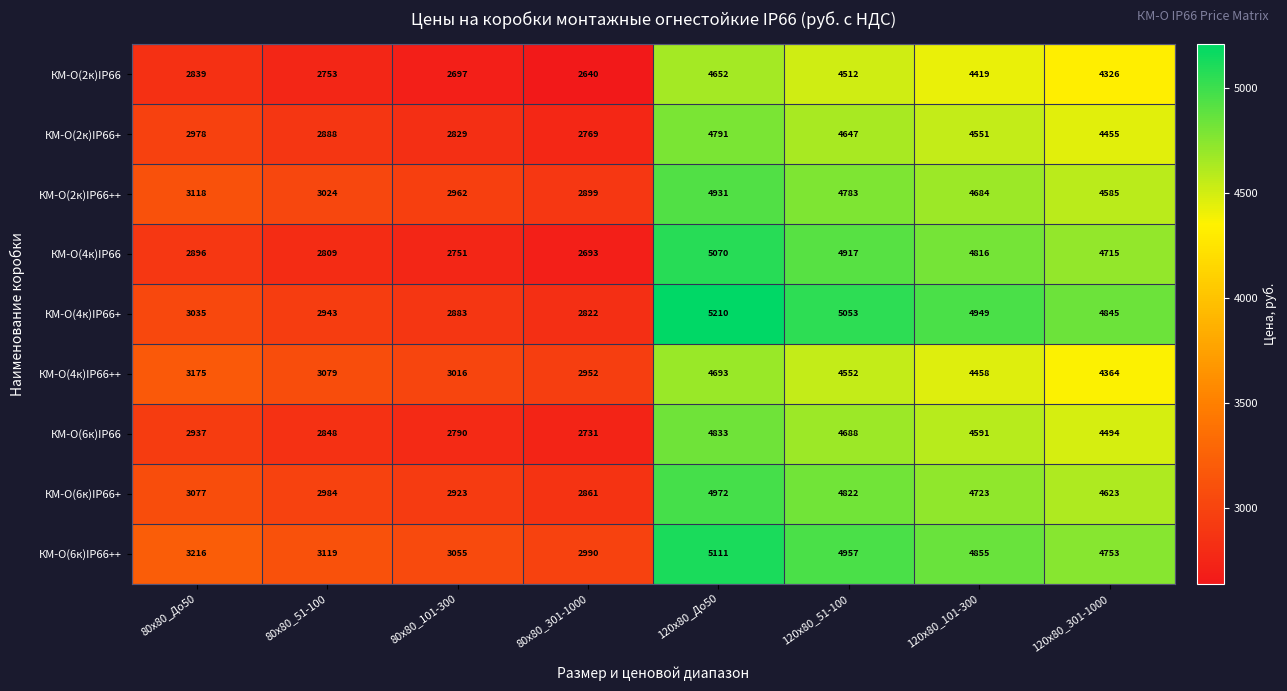

Rank the series by their maximum value, from lowest to highest.

КМ-О(2к)IP66, КМ-О(4к)IP66++, КМ-О(2к)IP66+, КМ-О(6к)IP66, КМ-О(2к)IP66++, КМ-О(6к)IP66+, КМ-О(4к)IP66, КМ-О(6к)IP66++, КМ-О(4к)IP66+